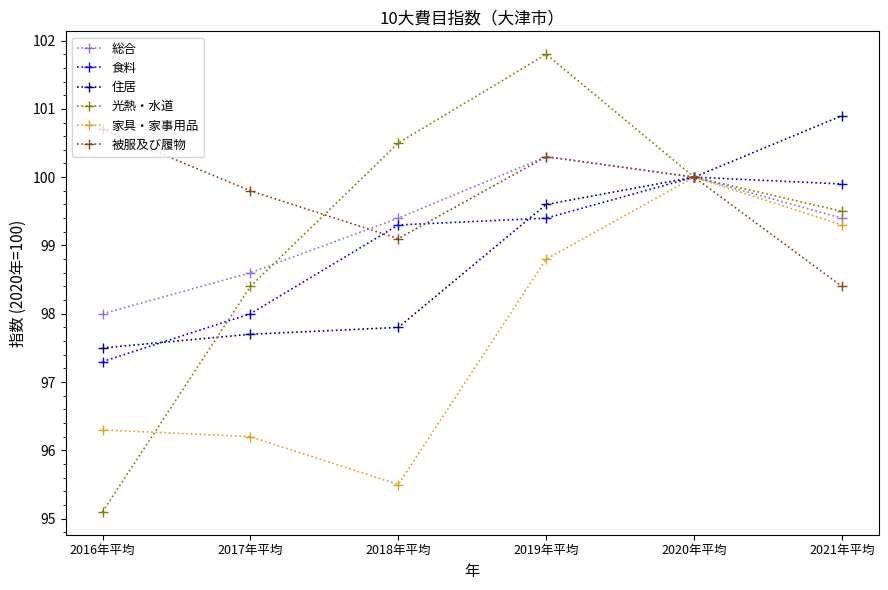

What is the difference between the 総合 values at 2018年平均 and 2019年平均?

0.9